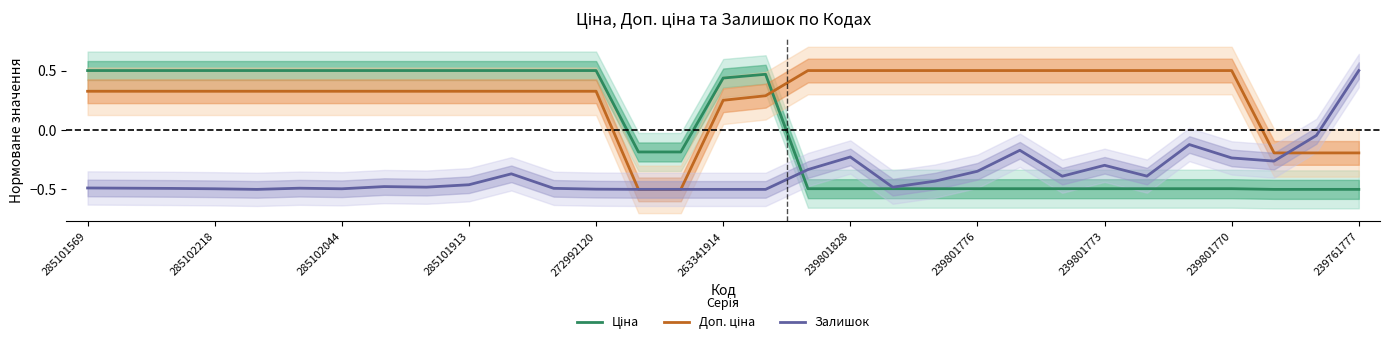

Which series ends up on top after the final intersection of Ціна and Залишок?

Залишок